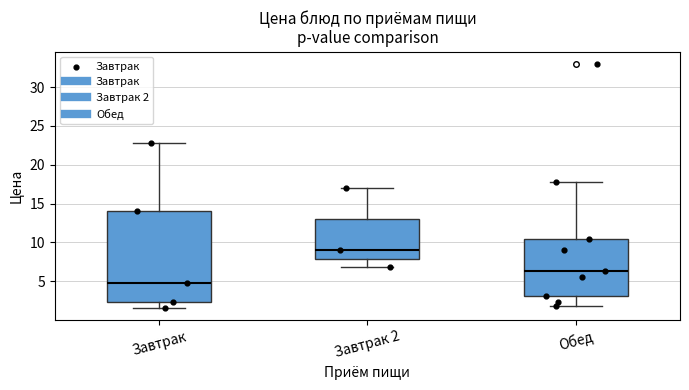

Reading left to right, transcribe this box plot: for each box, give where its median line is, the range the box spans, and where its two whiskers end, as read against the y-axis. The values are not printed on the chart, so give them approximately, as read against the axis.

Завтрак: median 5.0, box 2.5 to 14.0, whiskers 1.5 to 23.0
Завтрак 2: median 9.0, box 8.0 to 13.0, whiskers 7.0 to 17.0
Обед: median 6.5, box 3.0 to 10.5, whiskers 2.0 to 18.0